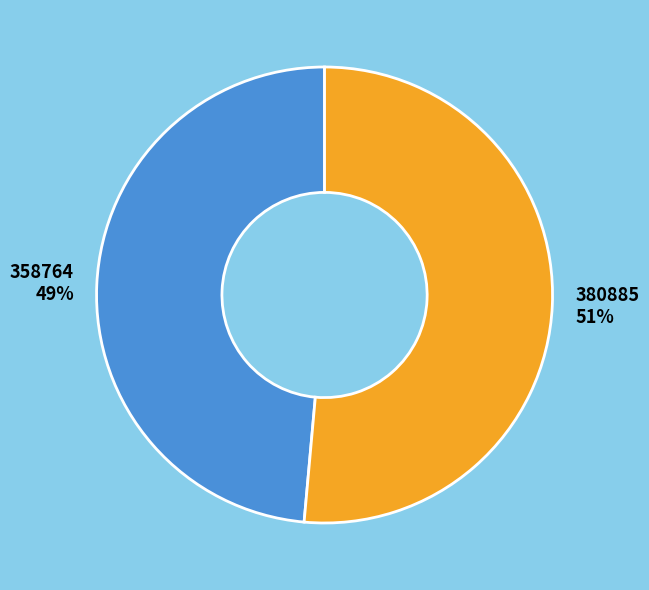

To the nearest percent, what is the combined percentage of 358764 and 380885?

100%